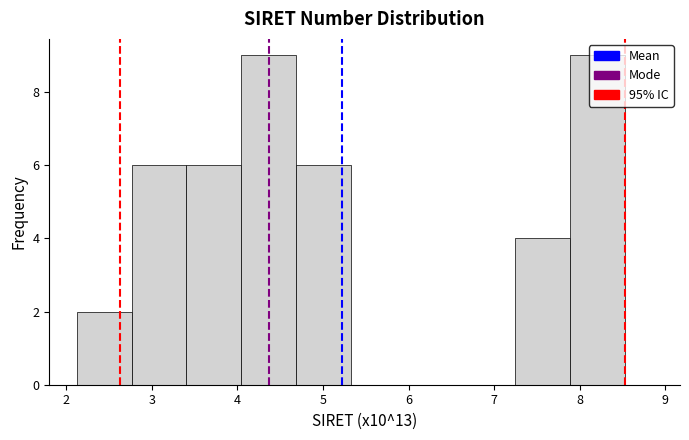

Reading left to right, transcribe this chart: for each bar, give the range it covers on the x-axis and its height. Neither the bar edges nor the heights are printed on the chart, so give them approximately, as read against the axes.

2.1 to 2.8: 2
2.8 to 3.4: 6
3.4 to 4.0: 6
4.0 to 4.7: 9
4.7 to 5.3: 6
5.3 to 6.0: 0
6.0 to 6.6: 0
6.6 to 7.2: 0
7.2 to 7.9: 4
7.9 to 8.5: 9